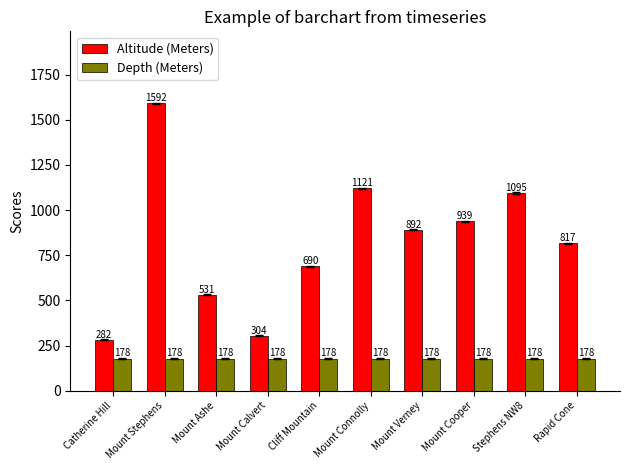

The Altitude (Meters) series shows 690 at Cliff Mountain. True or false?

True